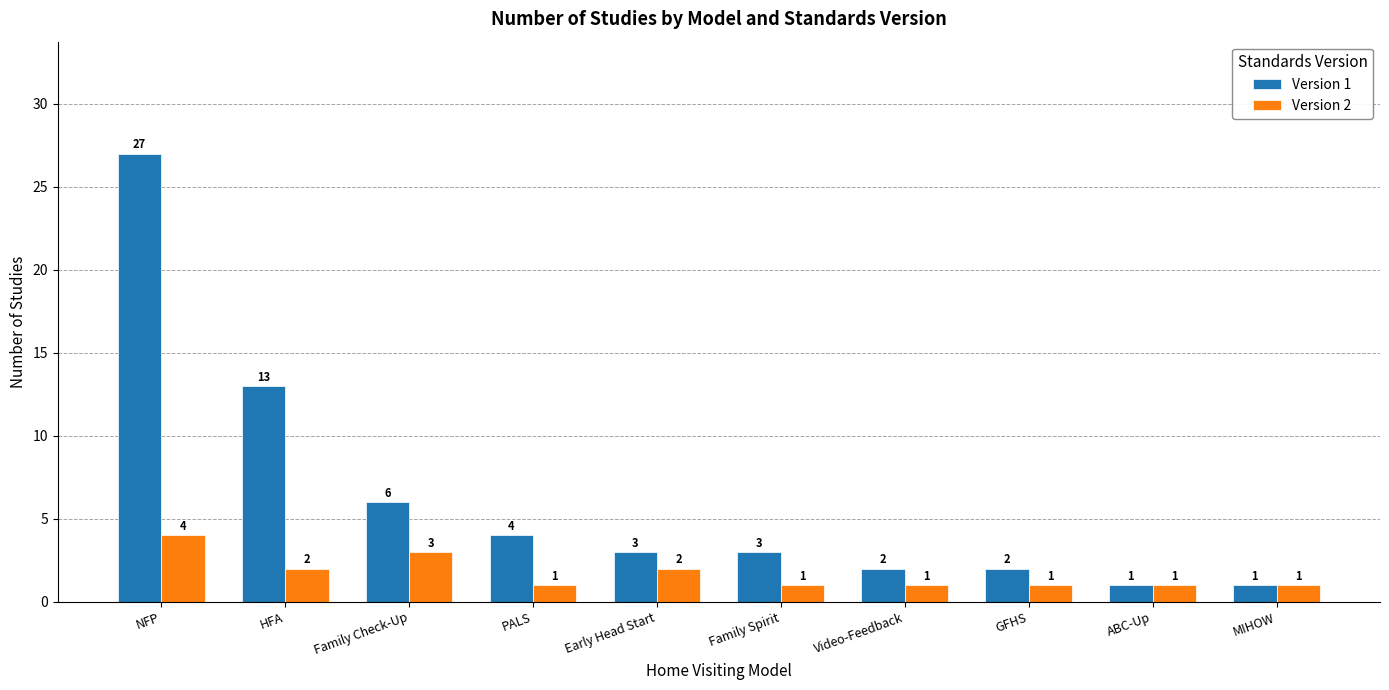

Are the bars horizontal?

No